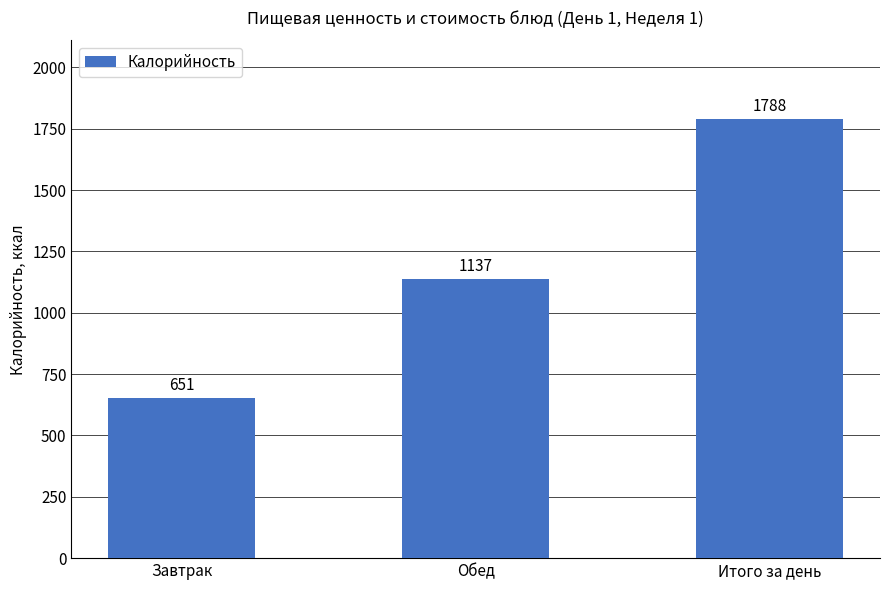

What is the difference between the values at Итого за день and Обед?

651